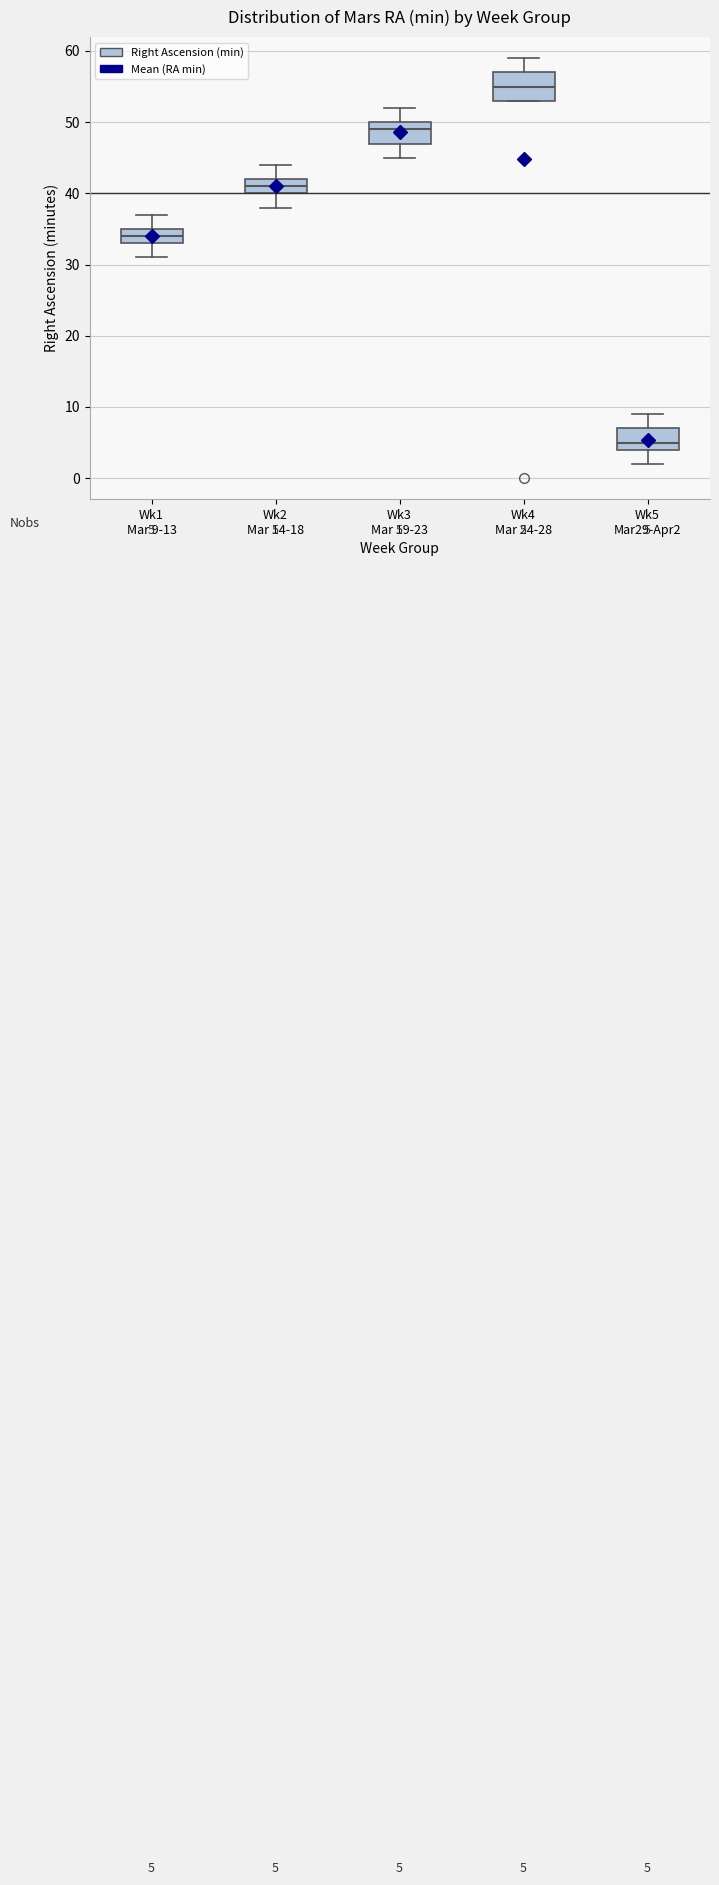

Comparing the boxes themselves (not the whiskers), which one is the tallest?

Wk4 Mar 24-28